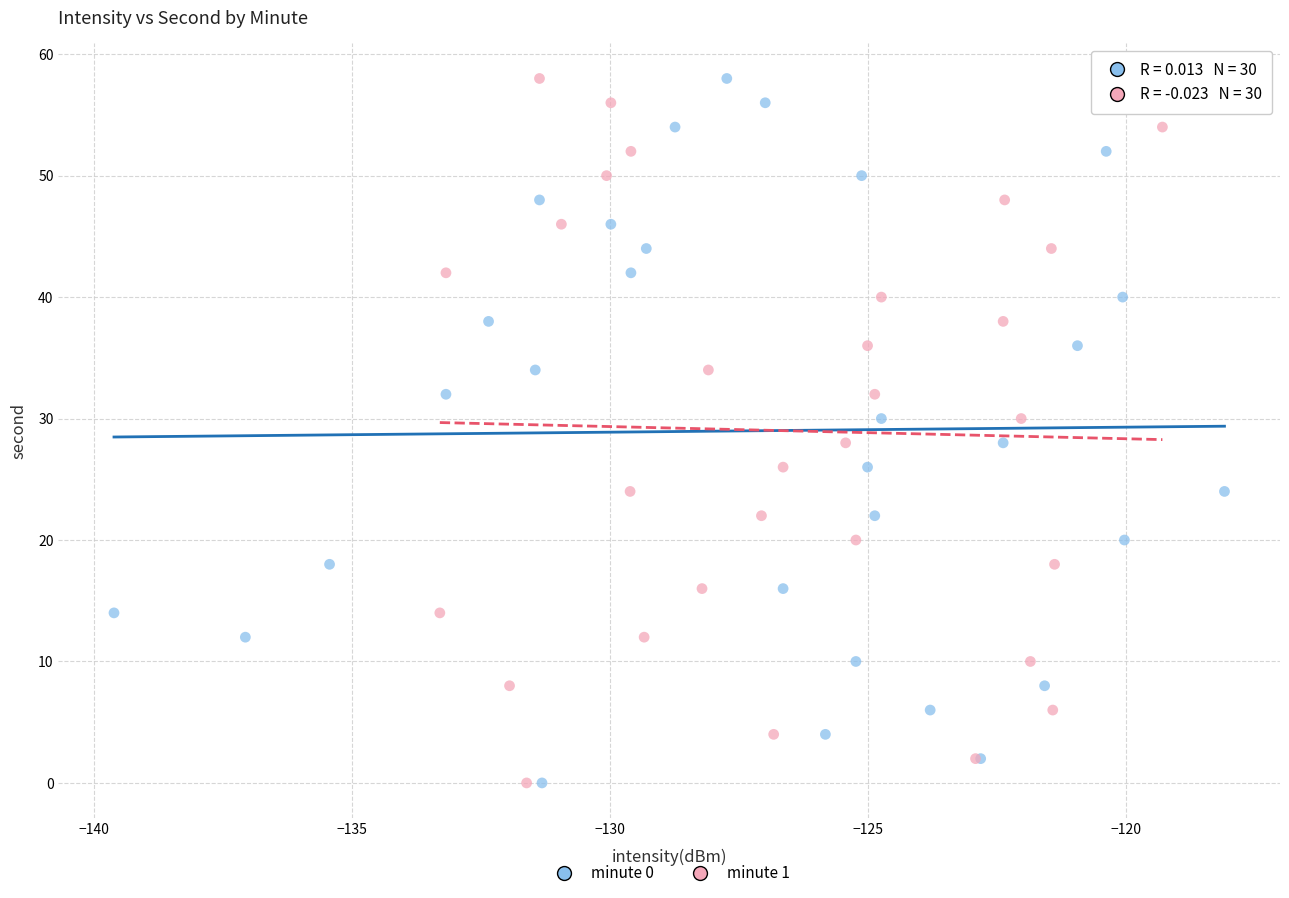

What are all the series names shown in the legend?

minute 0, minute 1